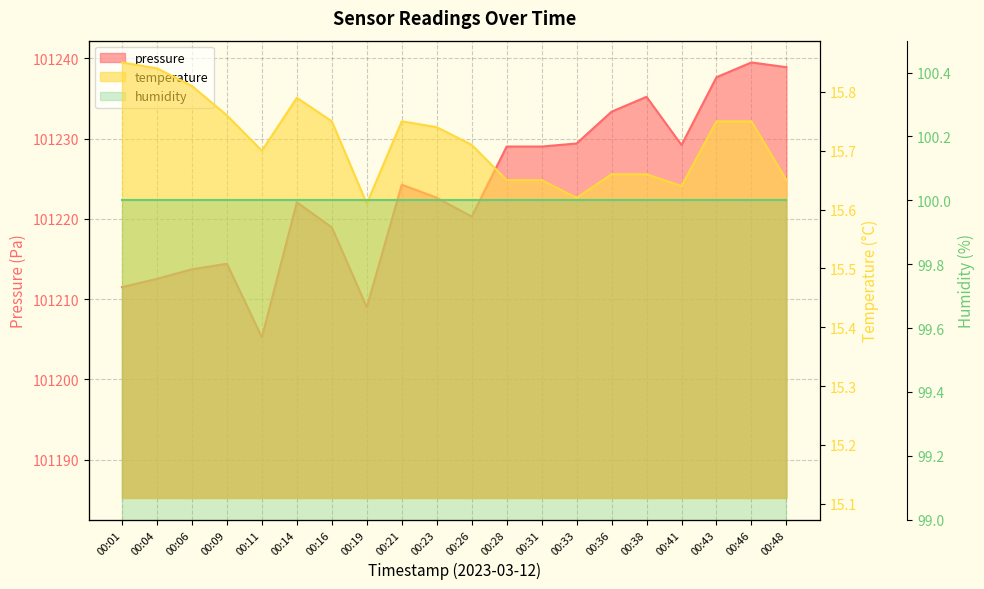

What is the sum of the pressure values at 00:46 and 00:28?

202468.5